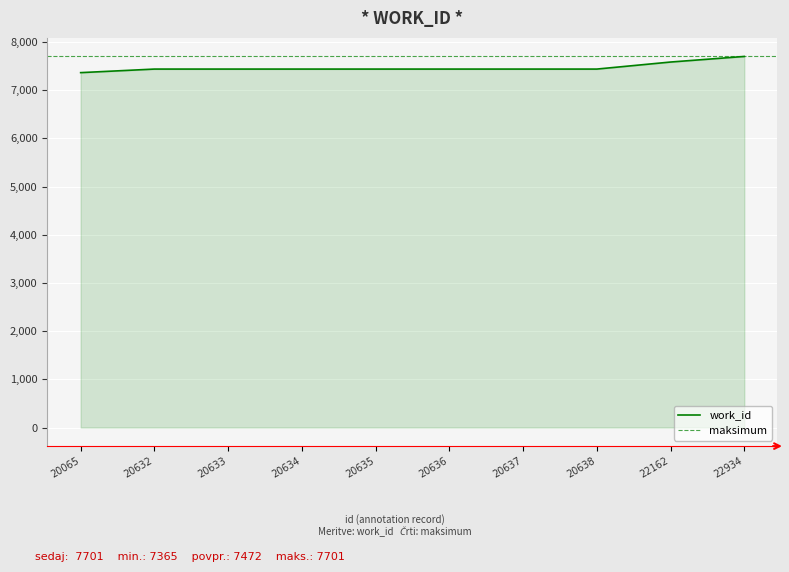

List the labels in order of value, smallest first.

20065, 20632, 20633, 20634, 20635, 20636, 20637, 20638, 22162, 22934